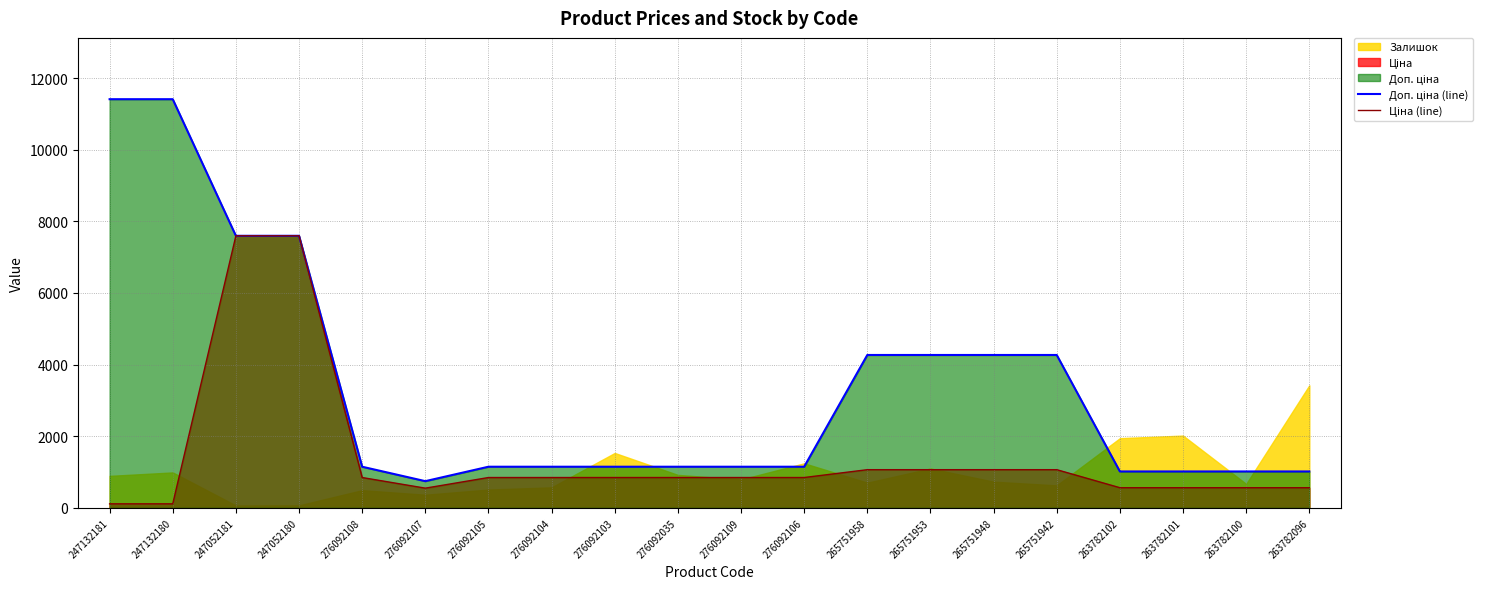

True or false: Доп. ціна (line) and Ціна (line) cross at least once.

False